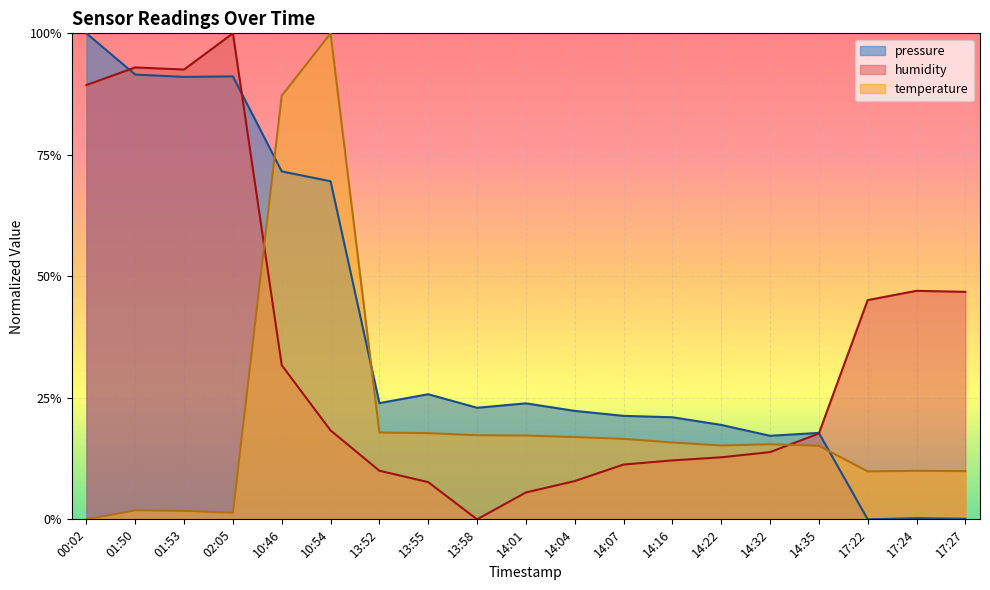

What are all the series names shown in the legend?

pressure, humidity, temperature